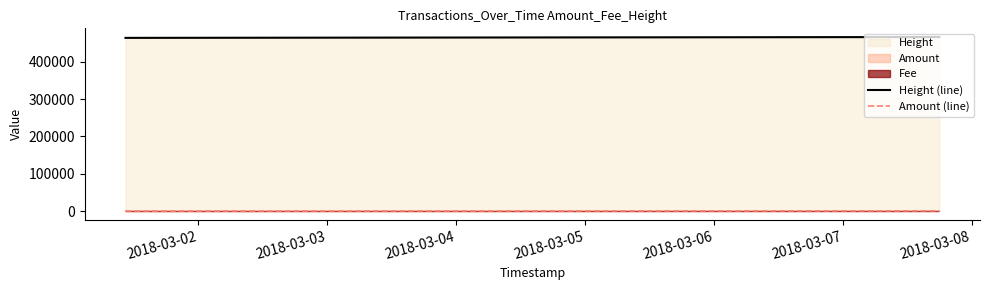

True or false: Height (line) has a value of 754029 at 2018-03-04.

False